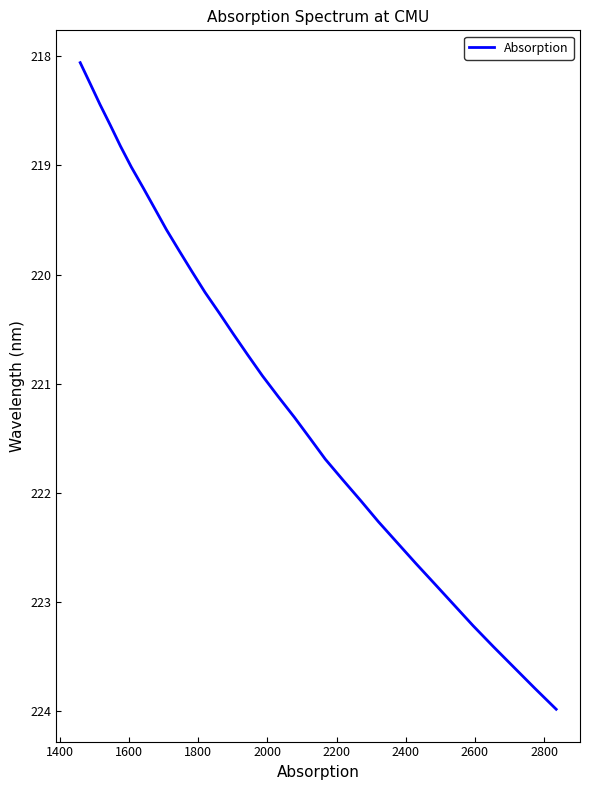

What is the minimum value shown in the chart?

218.1